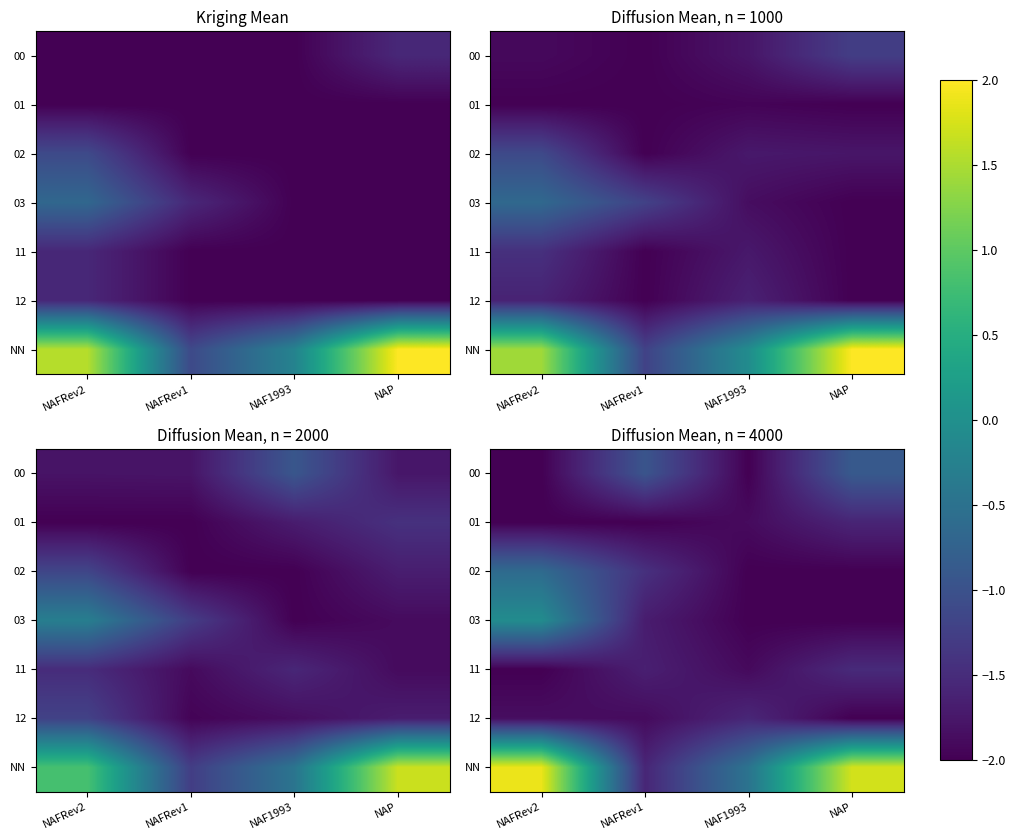

Rank the series at NAF1993 from lowest to highest value.

00, 02, 03, 11, 01, 12, NN